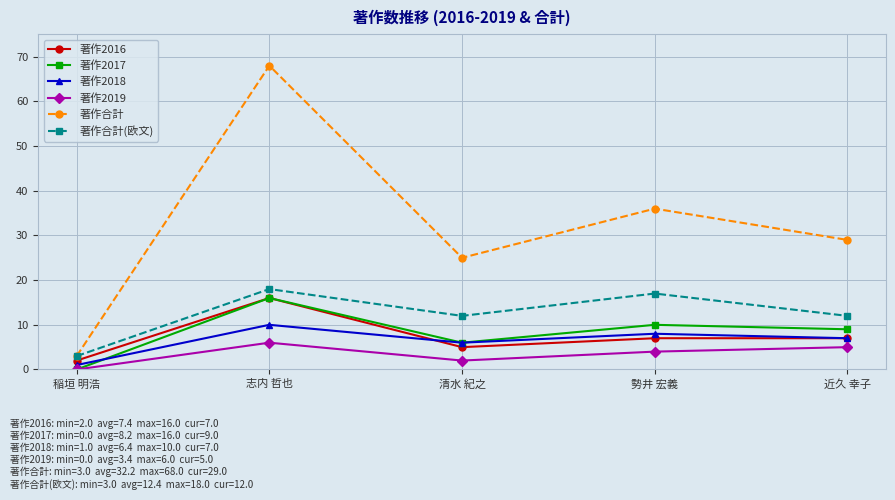

How many data points in 著作2016 are less than 7?

2